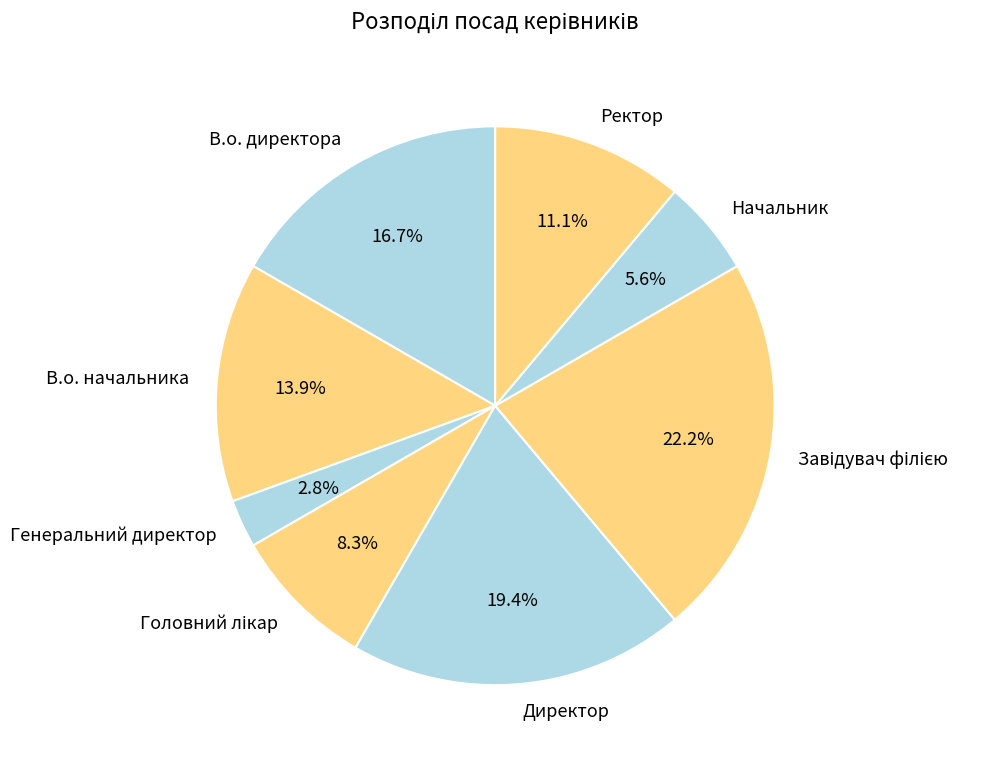

What percentage is NOT represented by В.о. директора?

83.3%